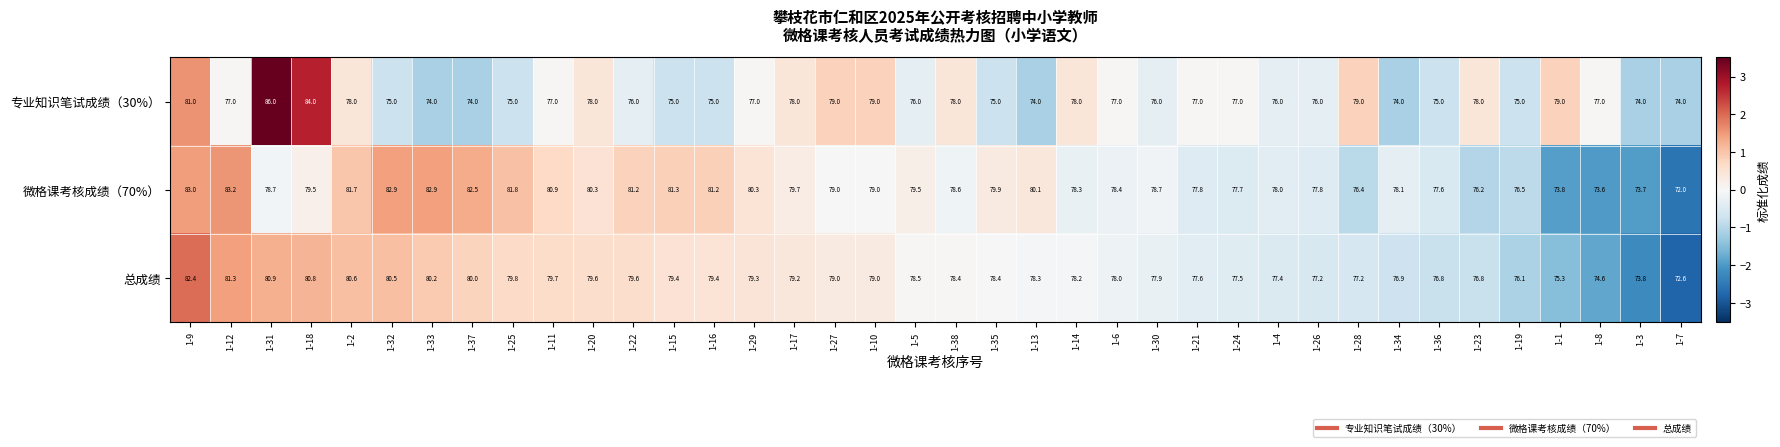

How many categories are shown in the chart?

38